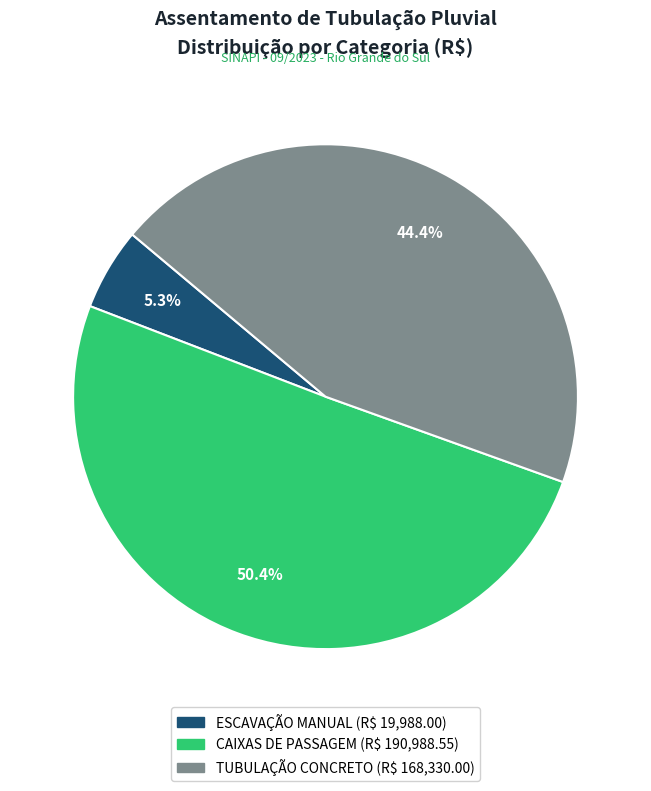

Which category accounts for the majority?

CAIXAS DE PASSAGEM